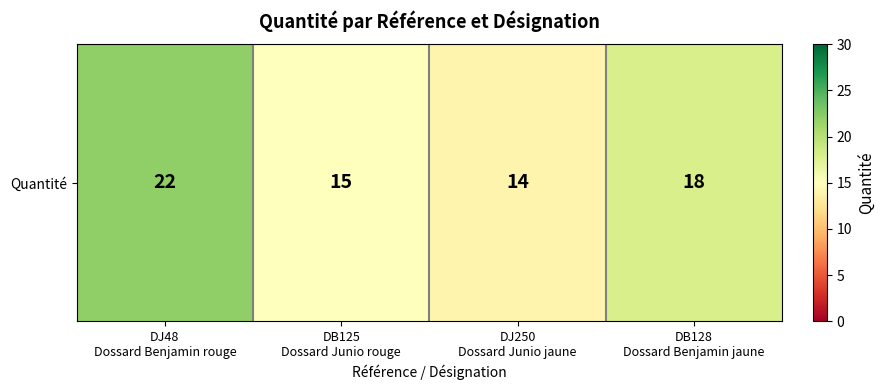

Where does the data first go above 18?

DJ48
Dossard Benjamin rouge